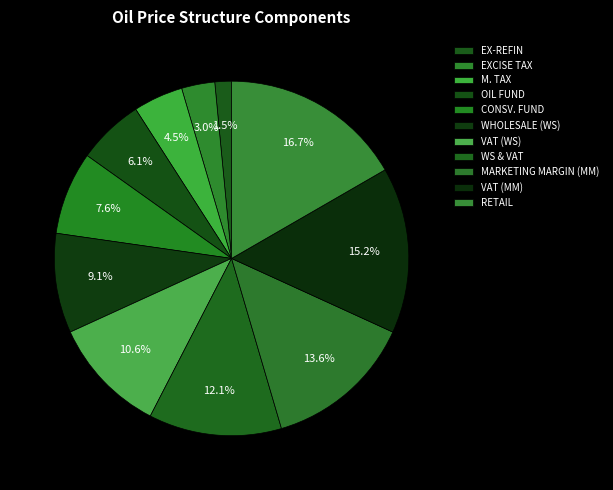

How many slices are in this pie chart?

11